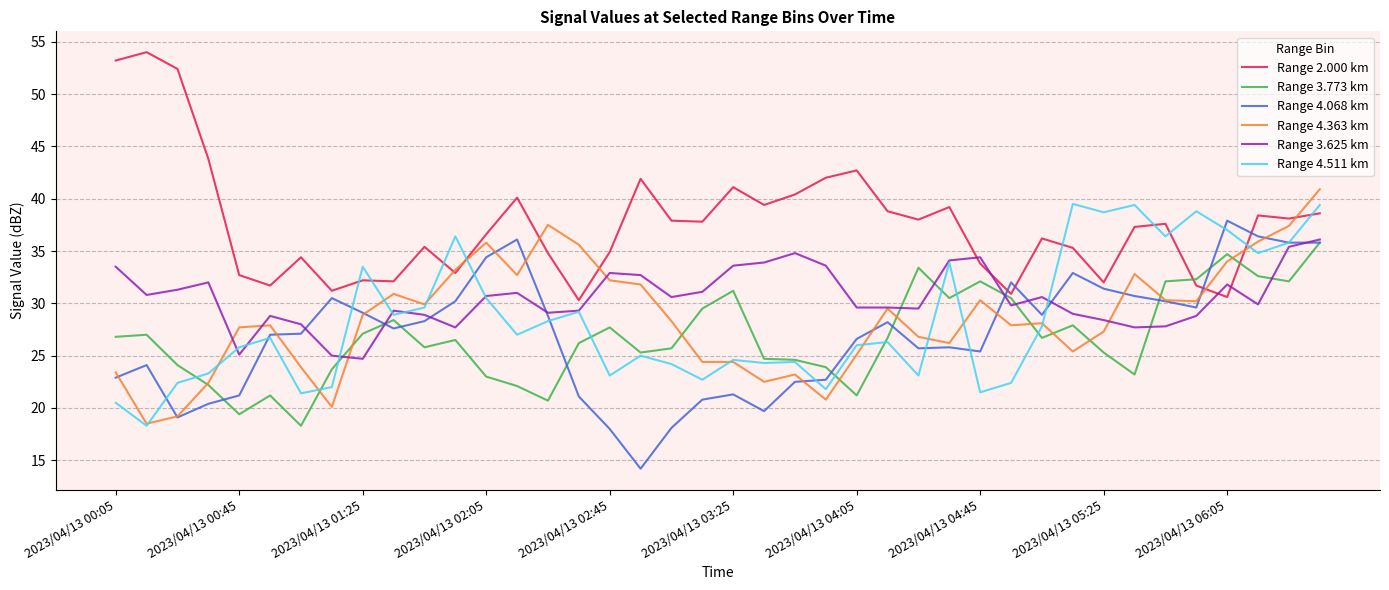

What are all the series names shown in the legend?

Range 2.000 km, Range 3.773 km, Range 4.068 km, Range 4.363 km, Range 3.625 km, Range 4.511 km